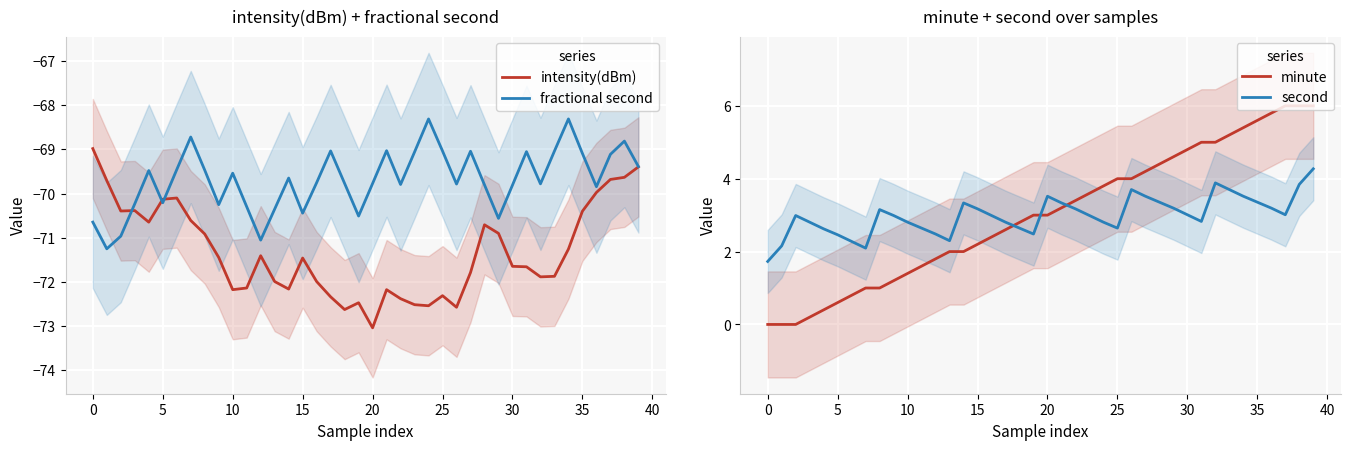

At which category does the chart reach its minimum across all series?

20